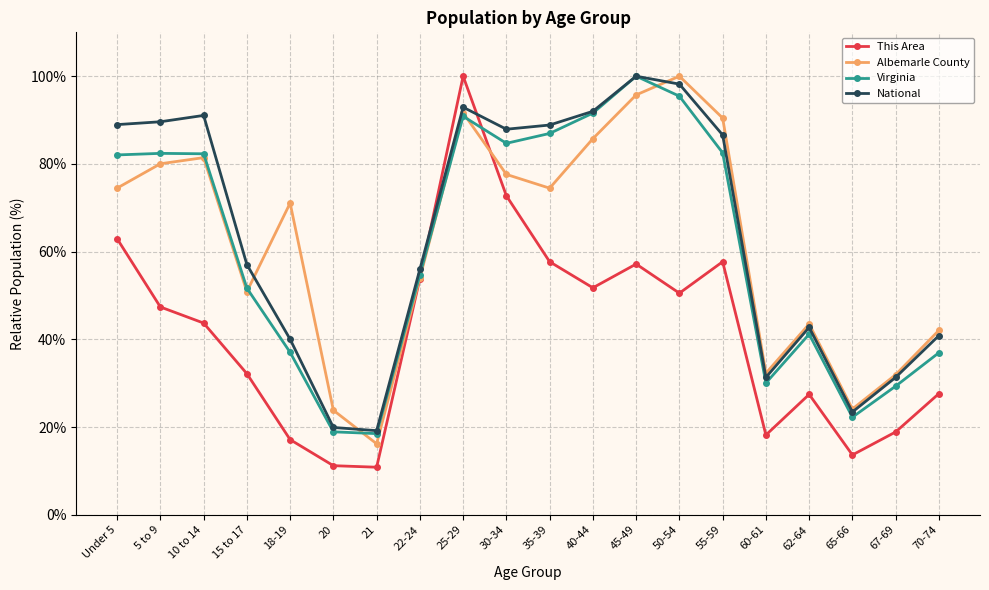

Which category has the highest value in the Albemarle County series?

50-54